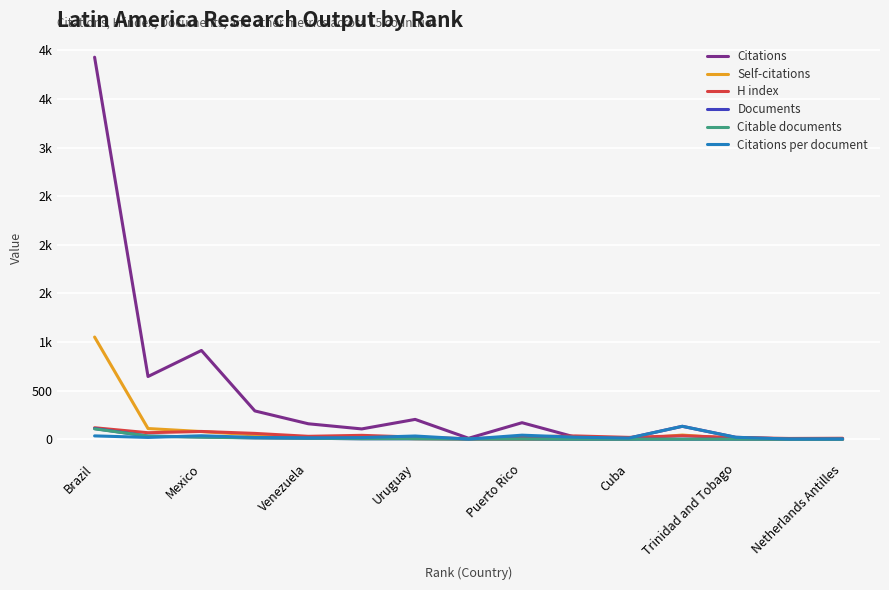

What is the average value of the Citable documents series?

14.3